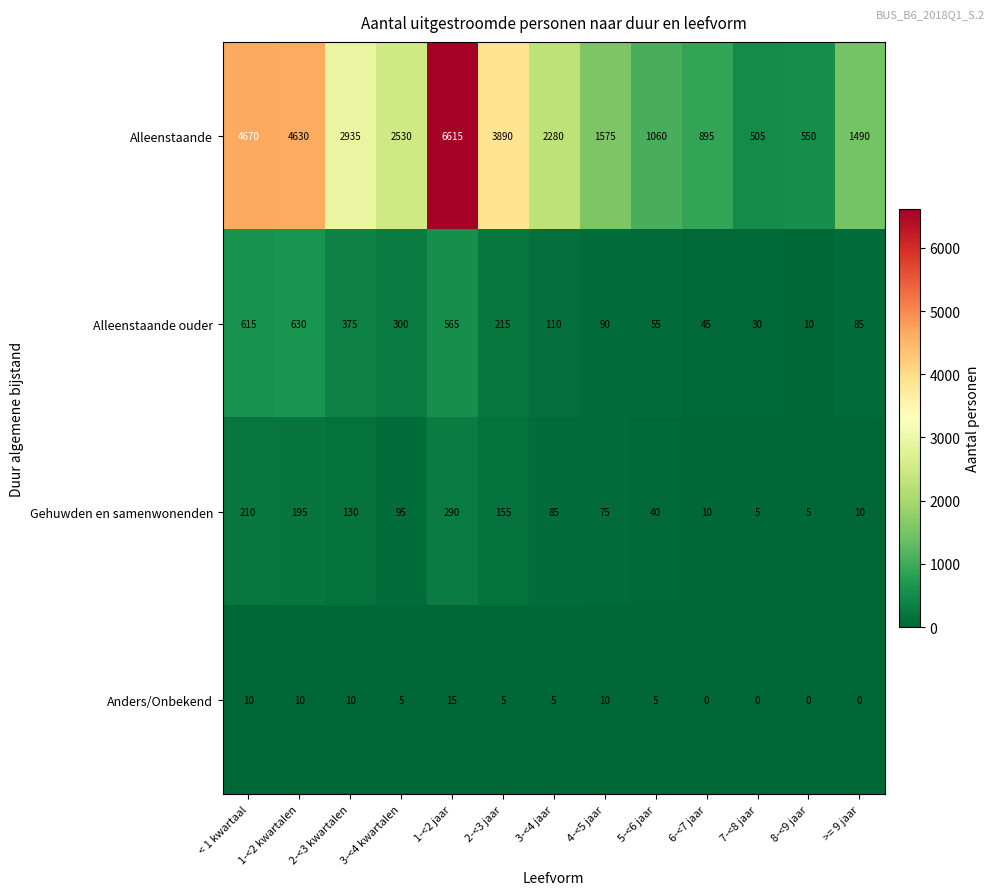

Which label corresponds to the largest value in the chart?

1-<2 jaar